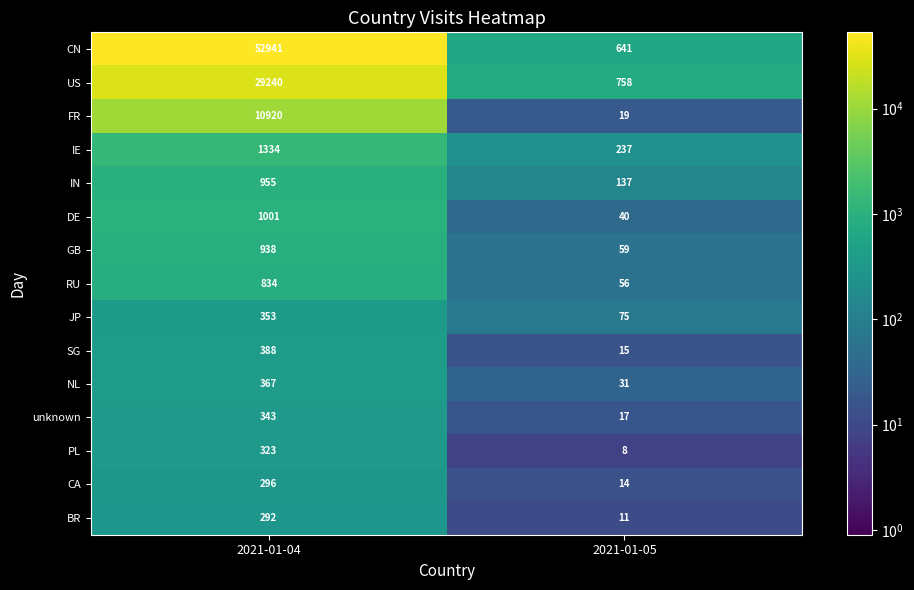

At which category is the sum across all series the highest?

2021-01-04